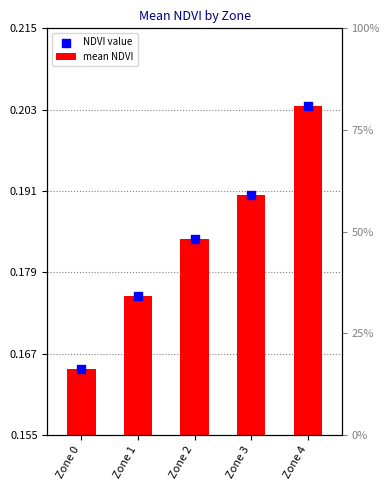

What are all the series names shown in the legend?

mean NDVI, NDVI value